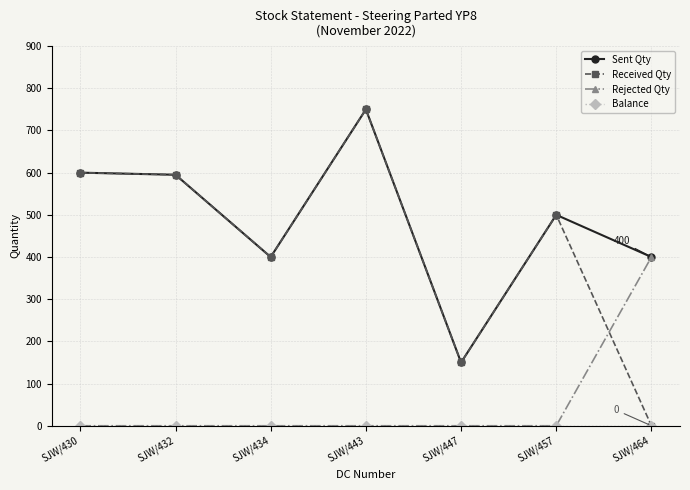

Where do Received Qty and Rejected Qty first cross each other?

SJW/457 and SJW/464